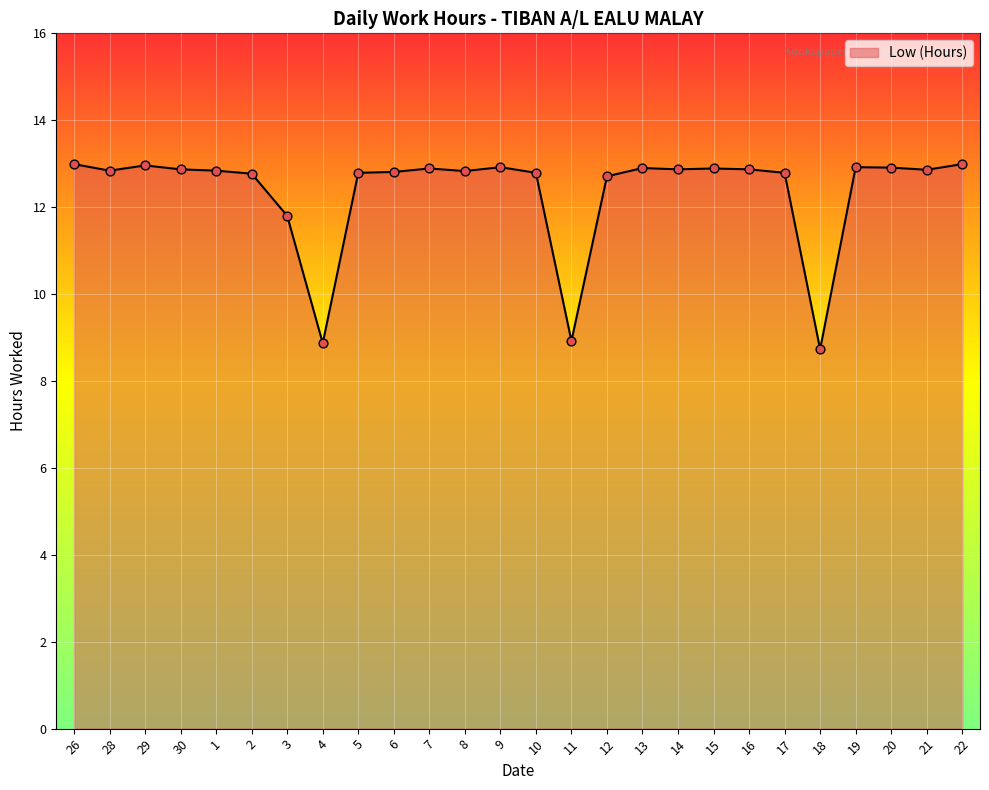

Approximately how many times larger is the value at 2 compared to 3?

1.1